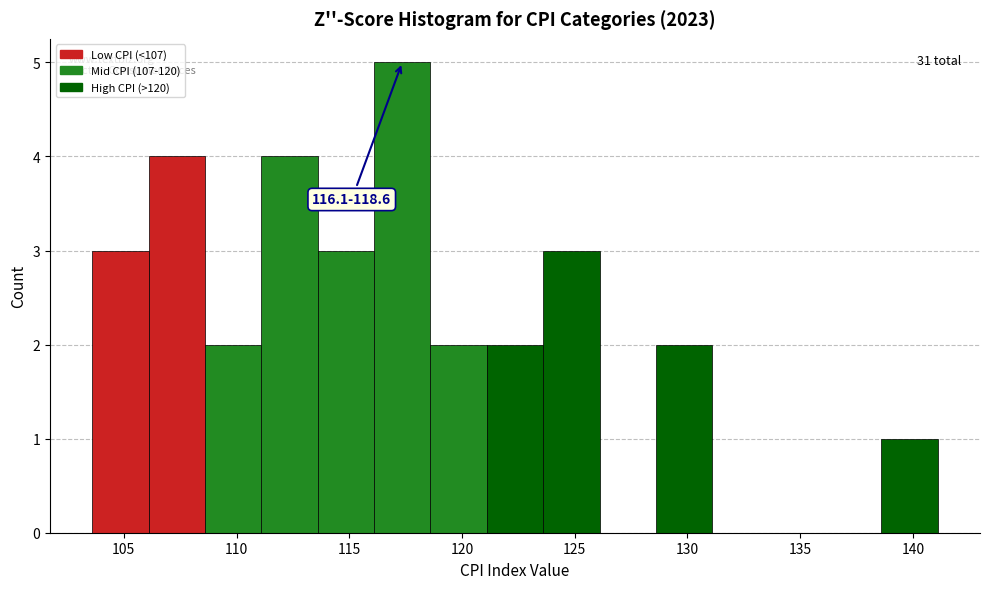

Which range on the x-axis has the tallest bar?

116.1 to 118.6